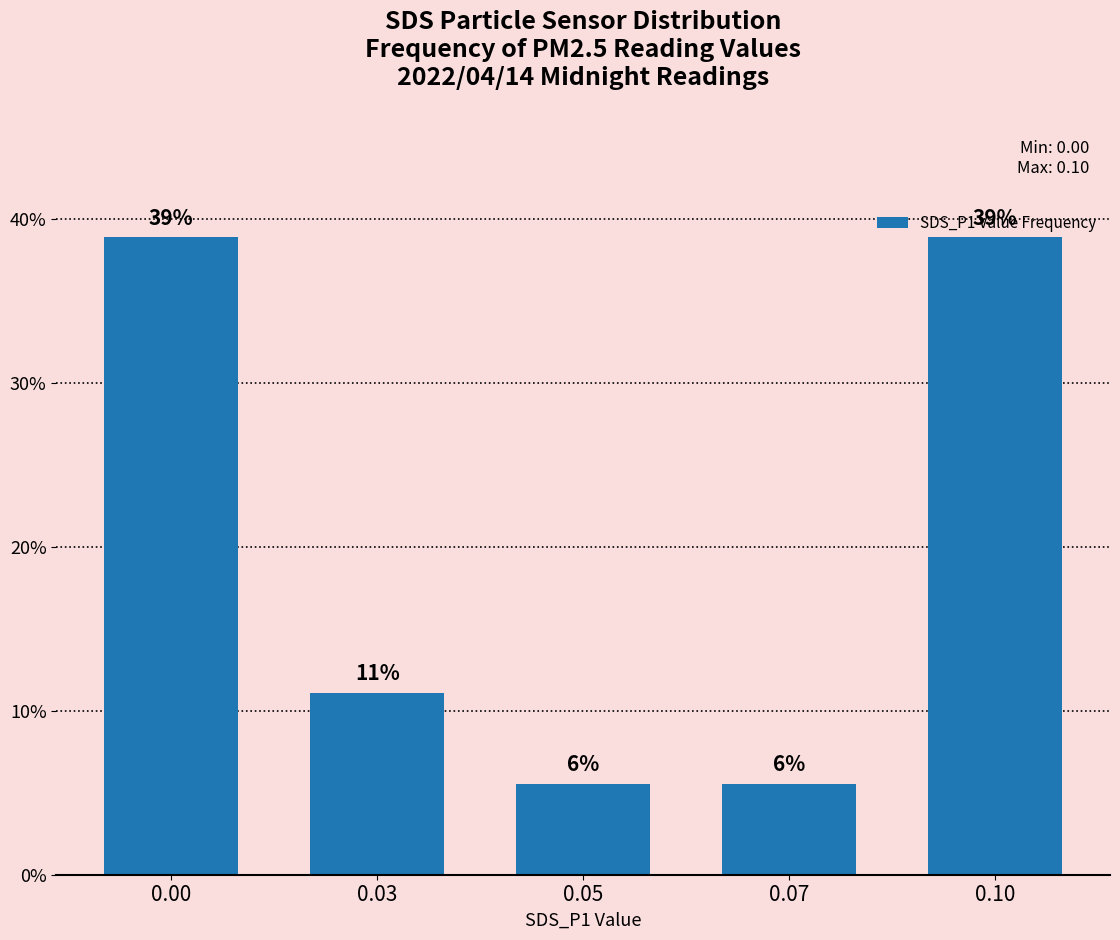

How many bars are there in total?

5